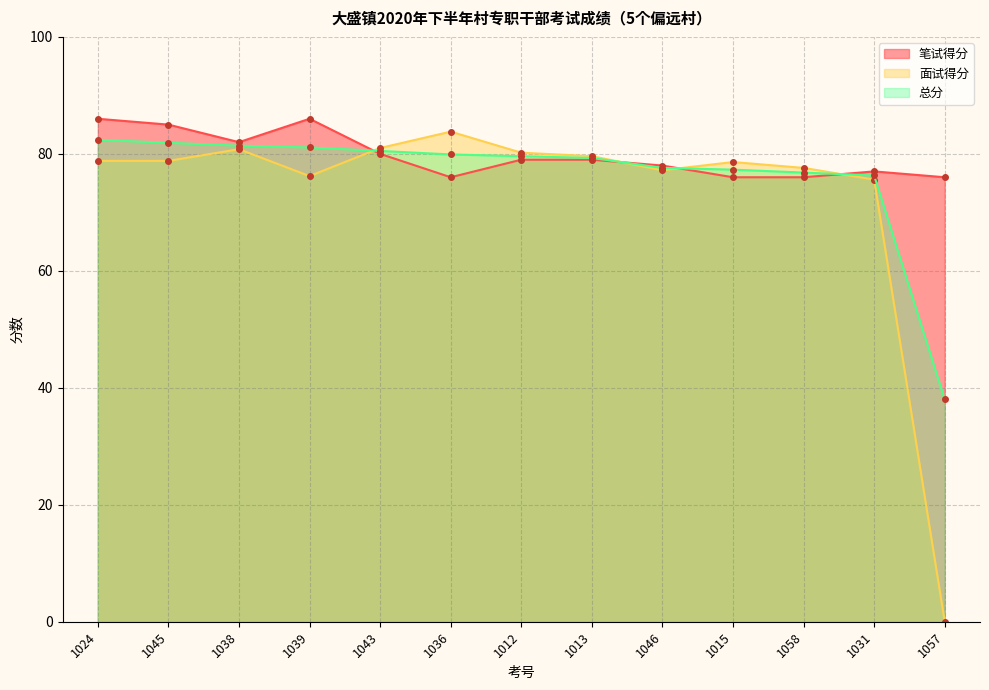

What are all the series names shown in the legend?

笔试得分, 面试得分, 总分